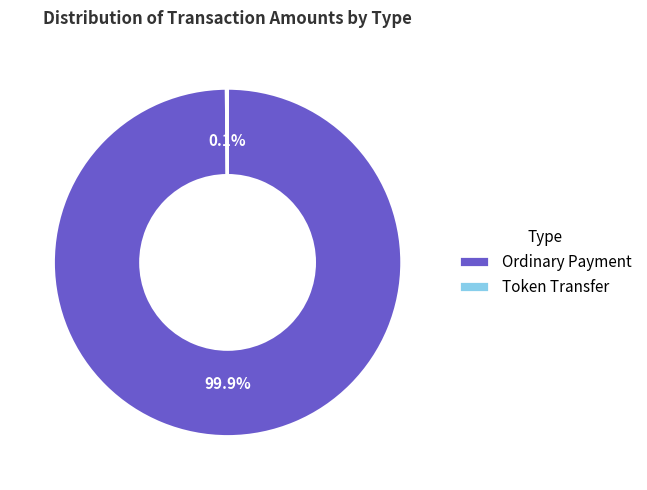

What is the majority slice?

Ordinary Payment